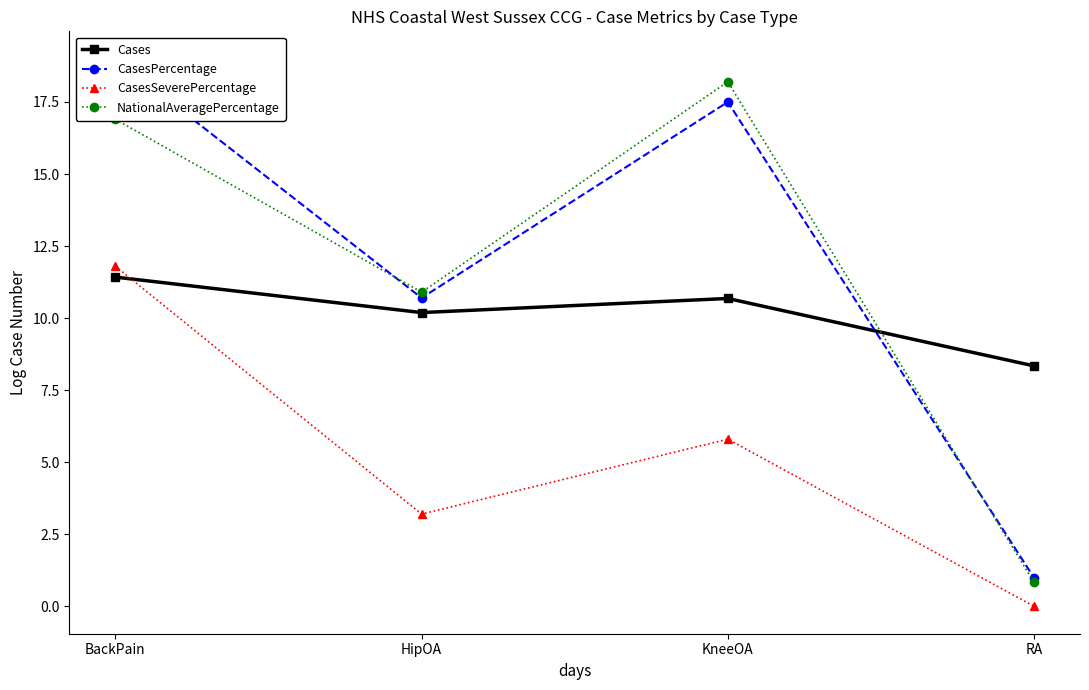

In NationalAveragePercentage, how many points are lower than both neighbors (excluding endpoints)?

1